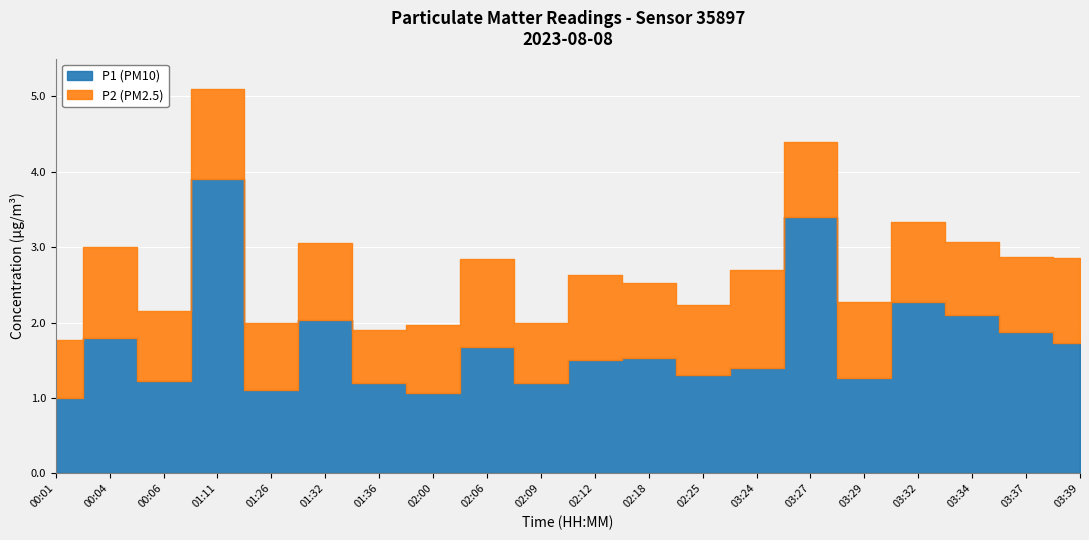

True or false: P1 and P2 cross at least once.

False